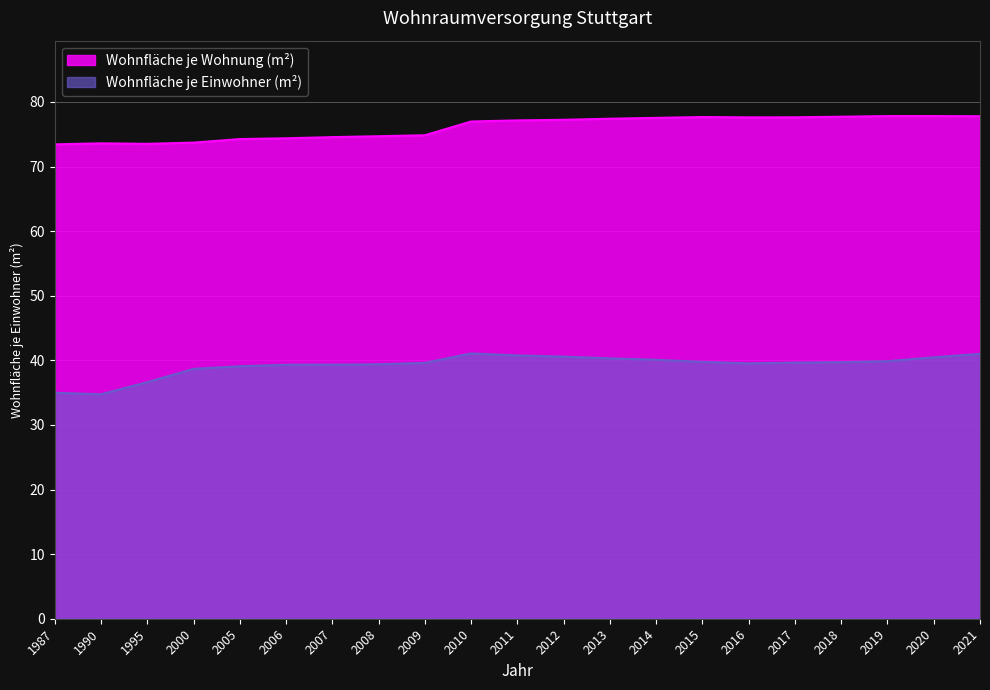

True or false: Wohnfläche je Wohnung (m²) and Wohnfläche je Einwohner (m²) intersect in this chart.

False